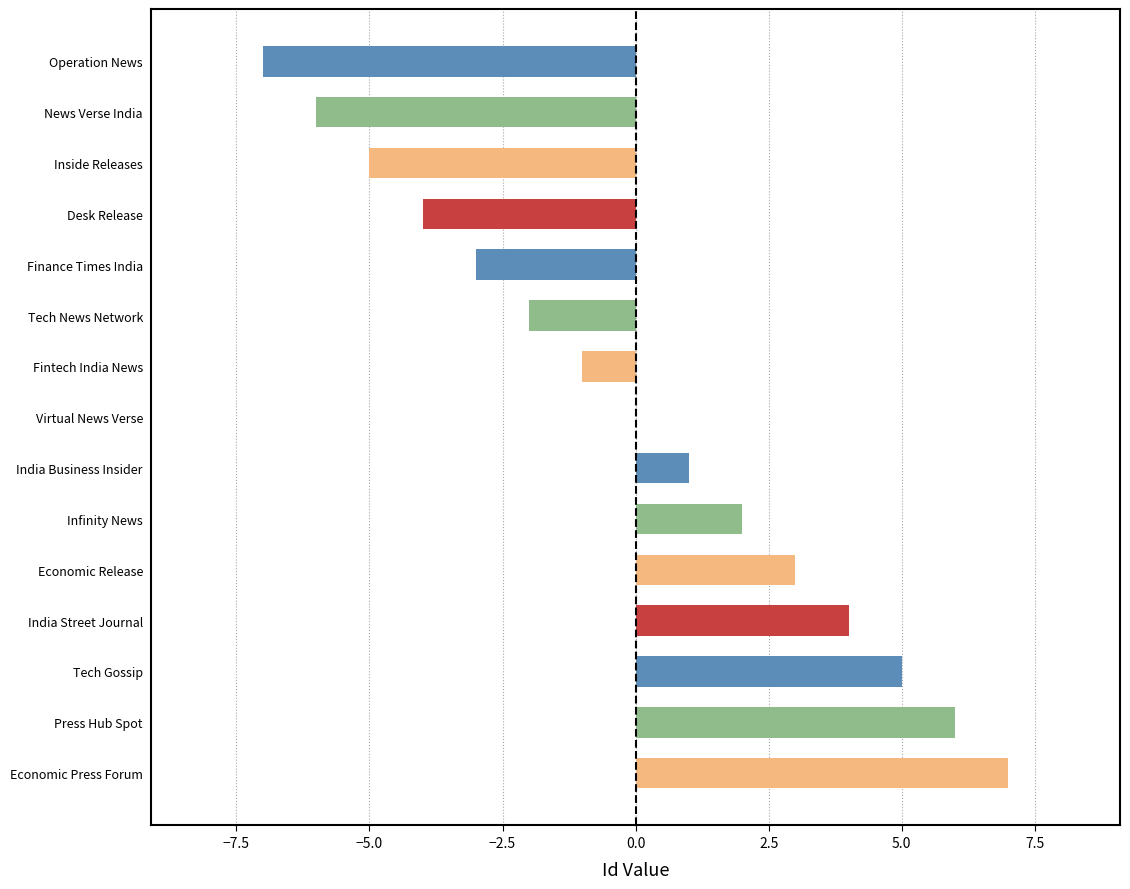

Where is the data nearest to the value 0?

Virtual News Verse